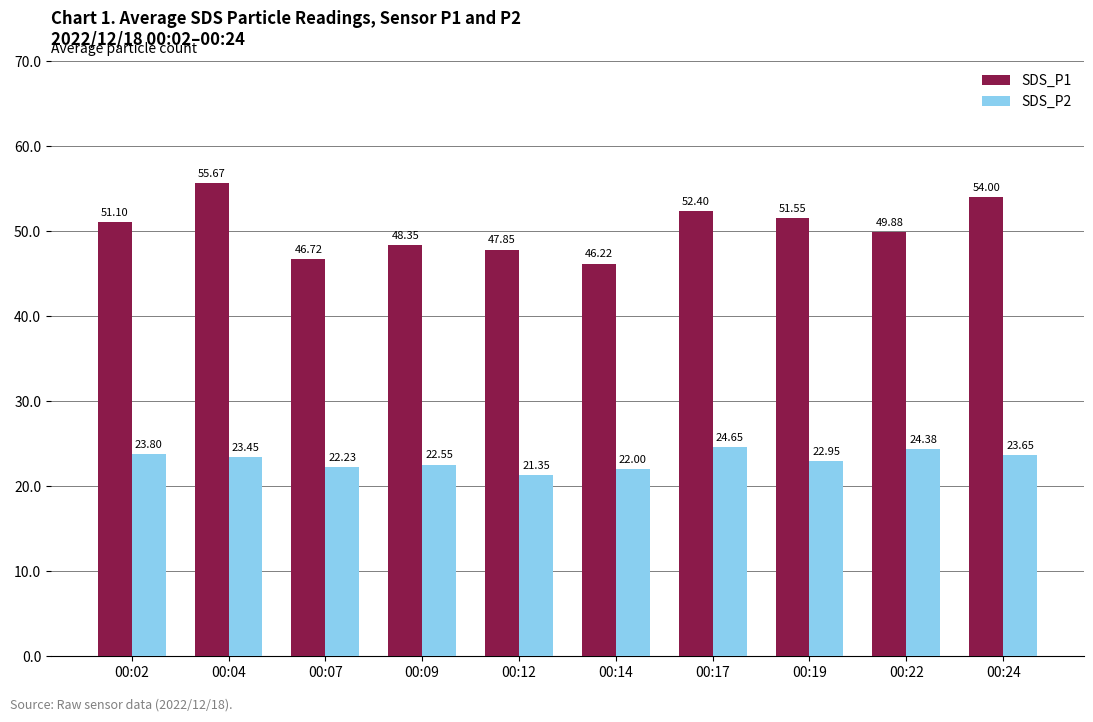

What is the sum of the SDS_P2 values at 00:09 and 00:24?

46.2